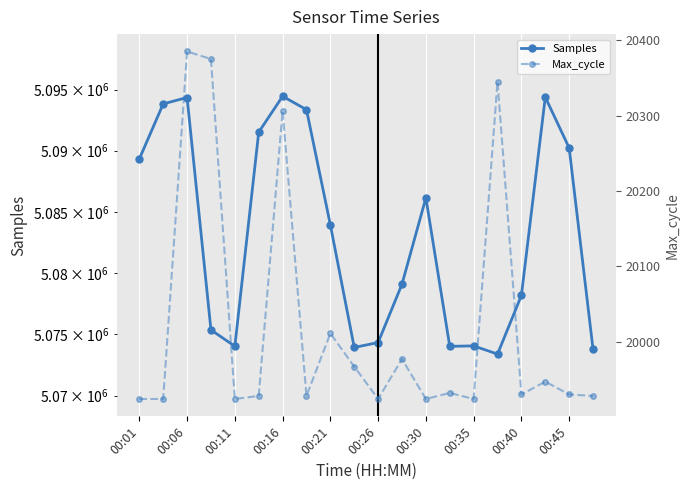

What is the sum of all Max_cycle values?

400433